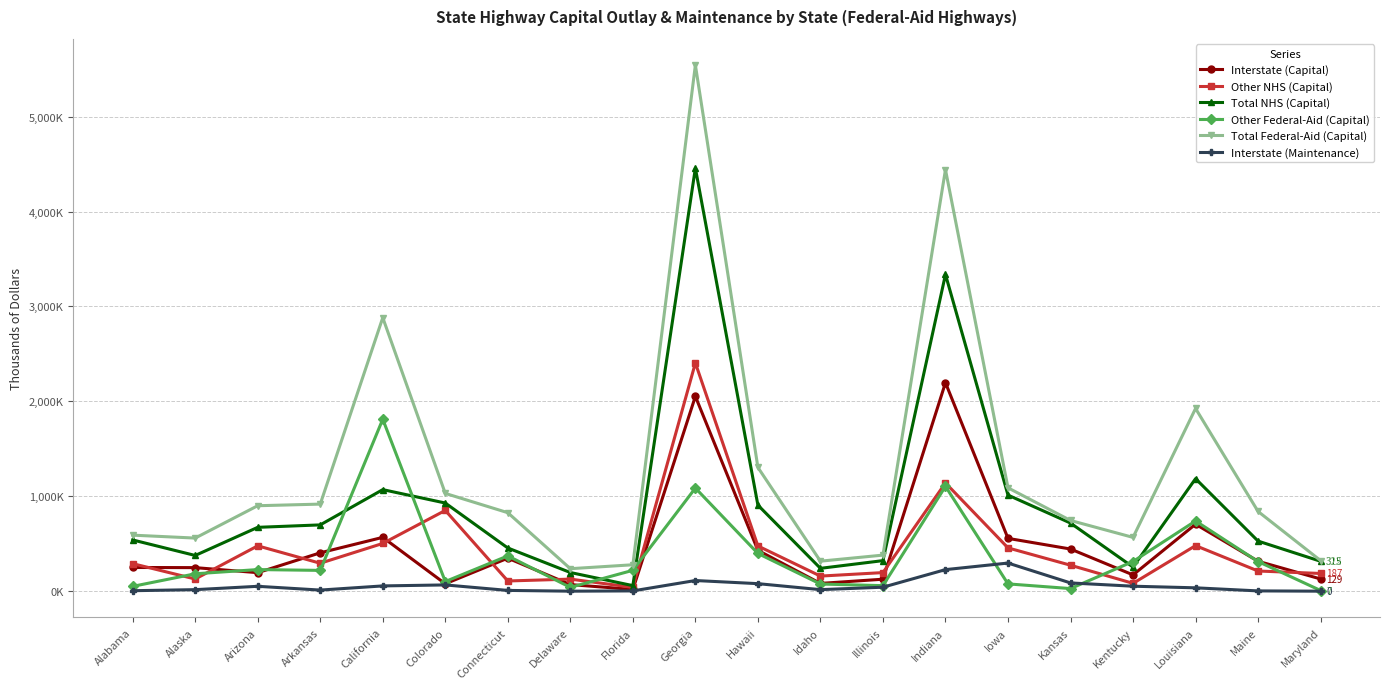

What are all the series names shown in the legend?

Interstate (Capital), Other NHS (Capital), Total NHS (Capital), Other Federal-Aid (Capital), Total Federal-Aid (Capital), Interstate (Maintenance)